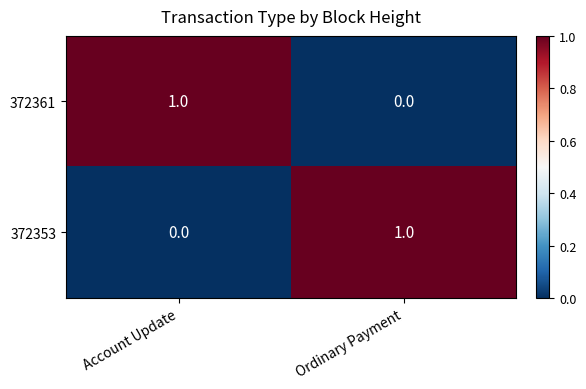

List the labels in order of 372361 value, smallest first.

Ordinary Payment, Account Update